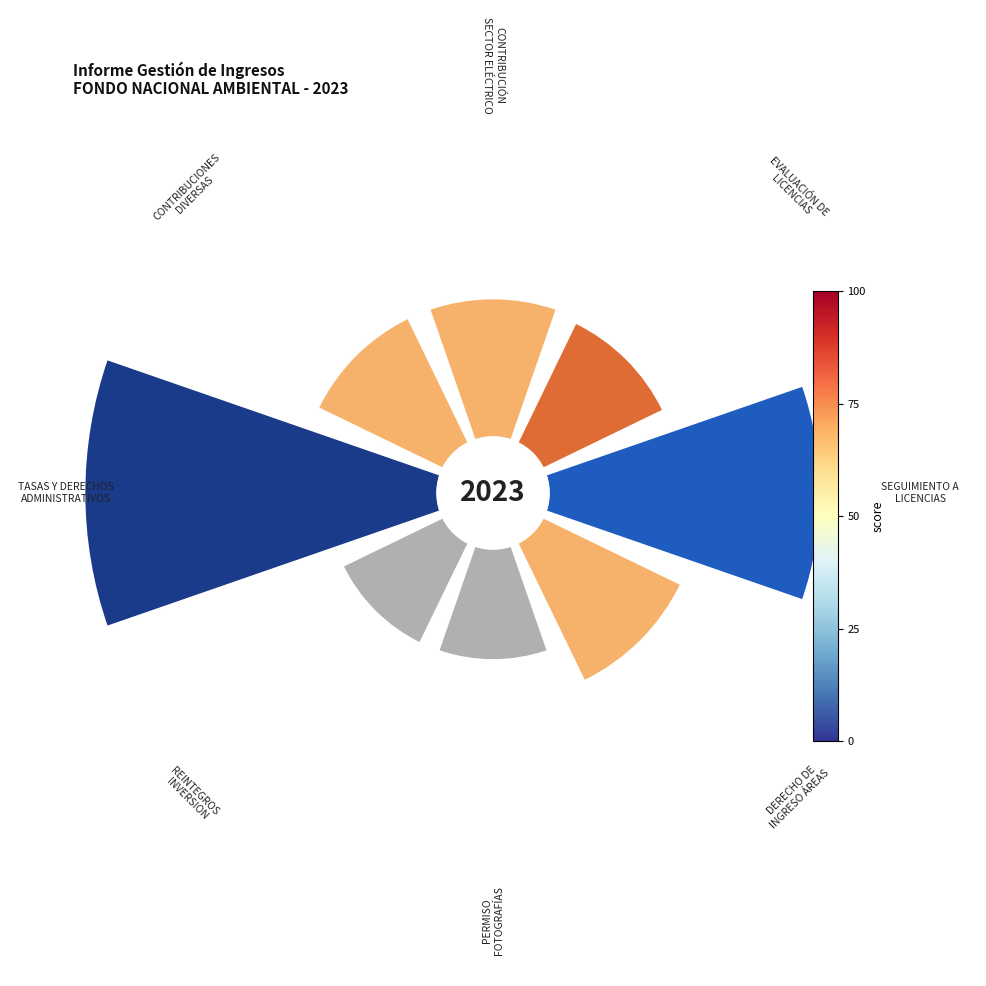

To the nearest percent, what is the average slice percentage?

12%